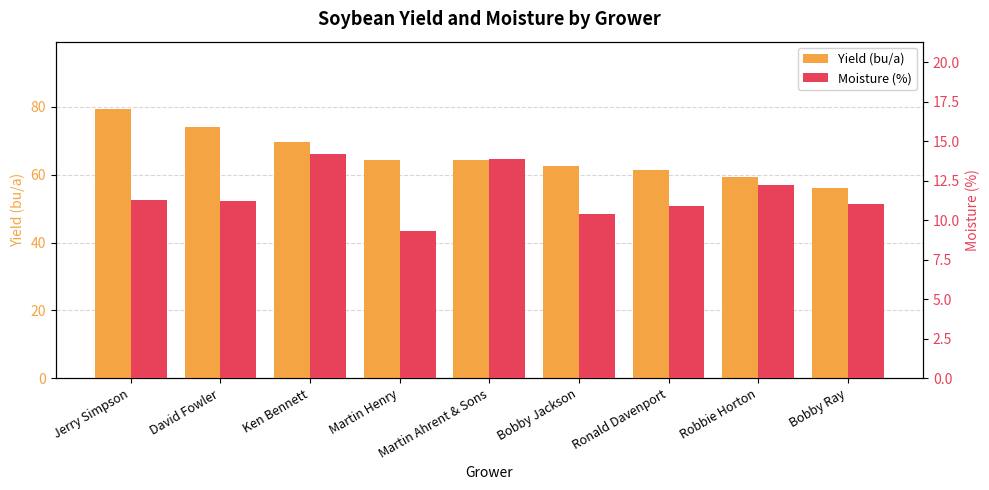

What is the average value of the Yield (bu/a) series?

65.7